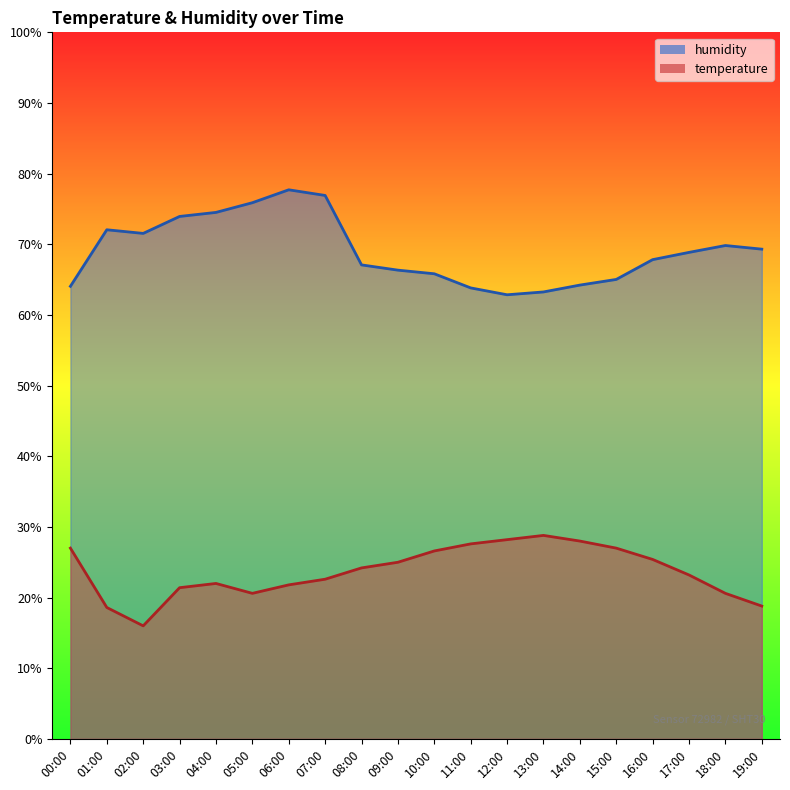

Where does the humidity series first go above 68?

01:00